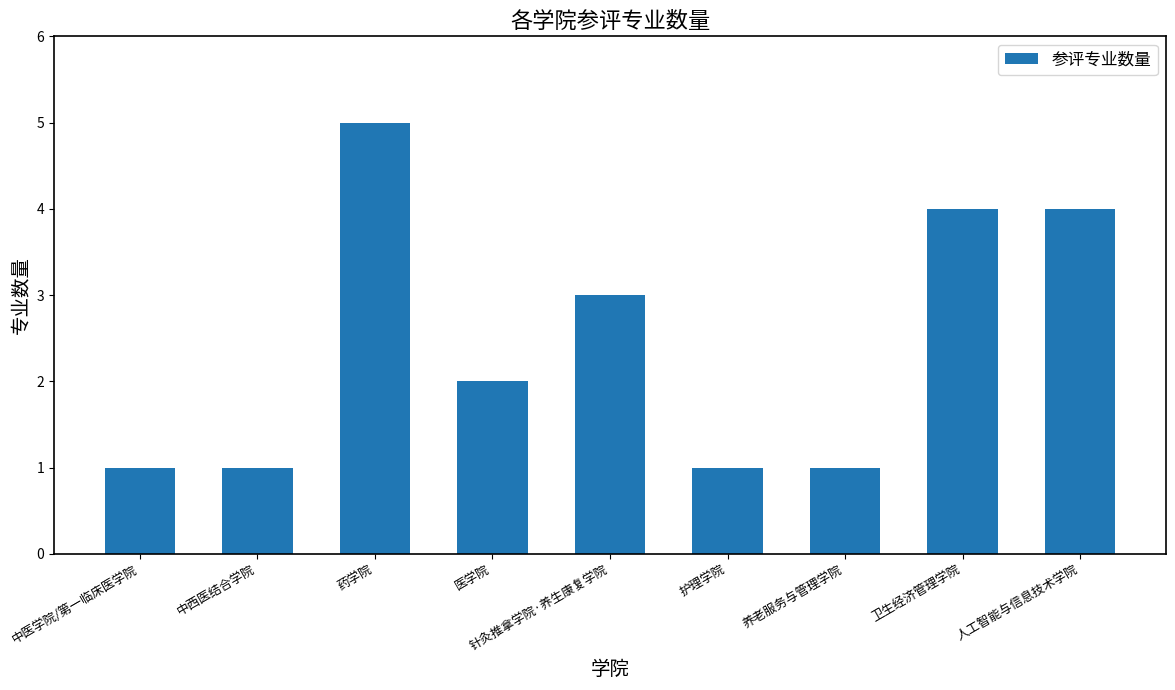

What is the ratio of the value at 护理学院 to the value at 药学院?

0.2